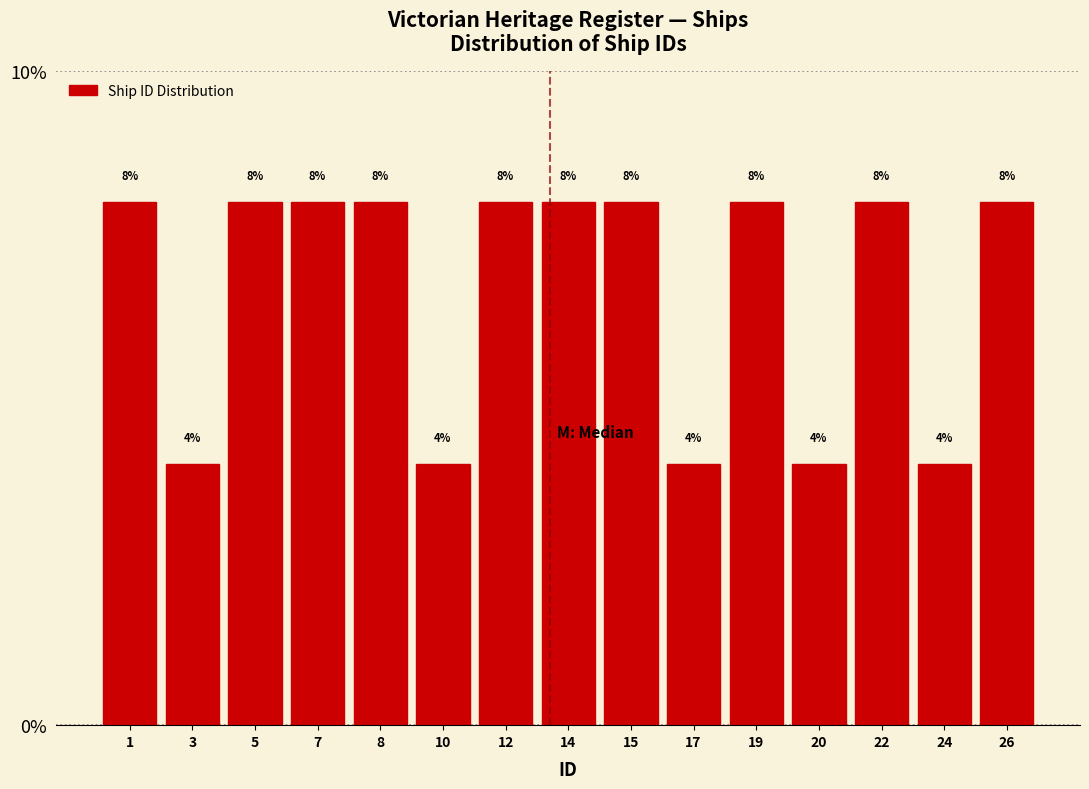

Reading right to left, extract all data points from this chart.

8	4	8	4	8	4	8	8	8	4	8	8	8	4	8